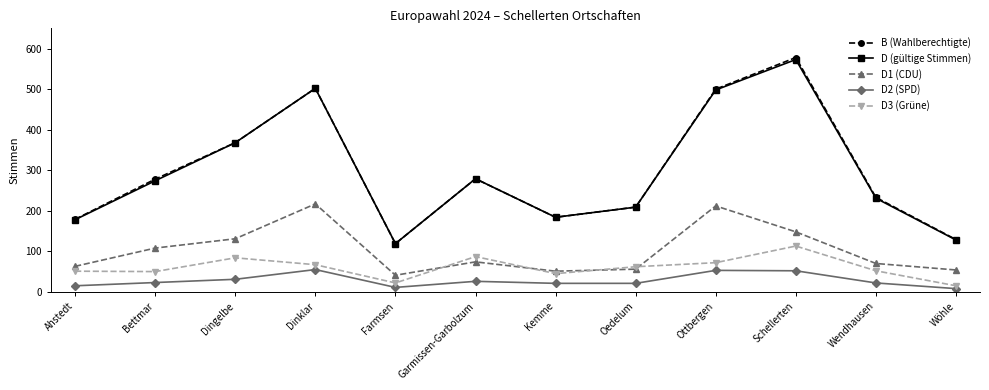

At how many categories does at least one series exceed 220?

7